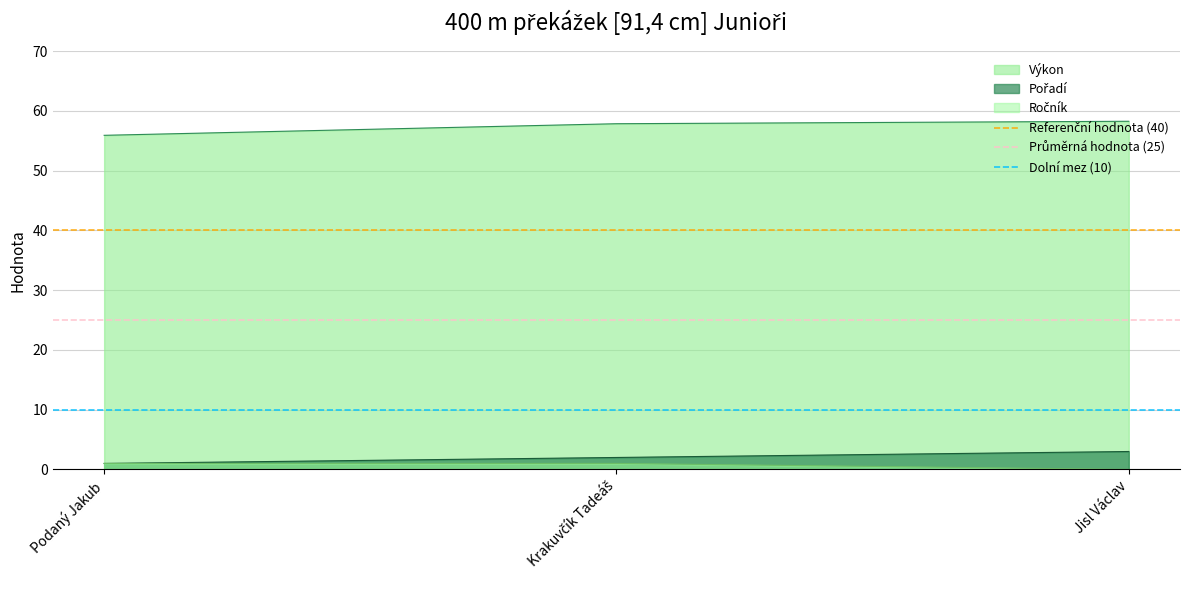

Which category has the lowest value in the Výkon series?

Podaný Jakub